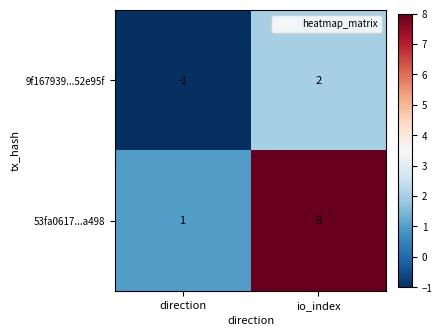

At which label does 53fa0617...a498 reach its peak?

io_index